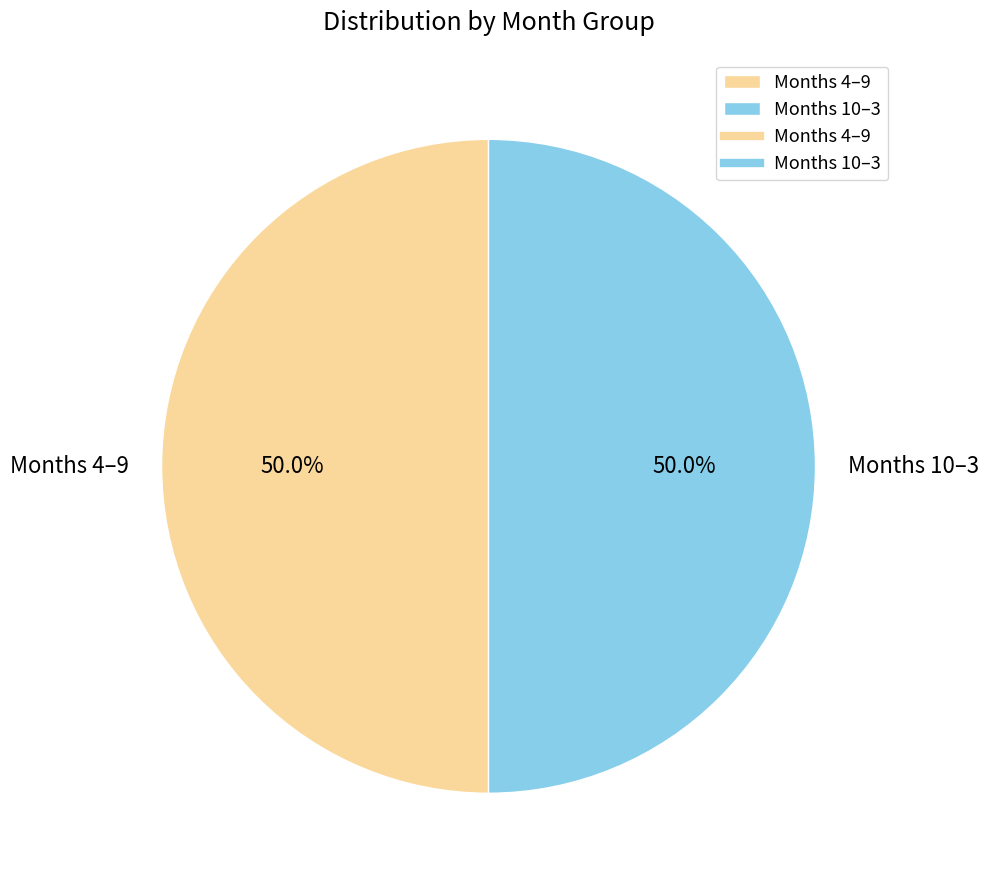

What percentage do Months 10–3 and Months 4–9 together represent?

100.0%